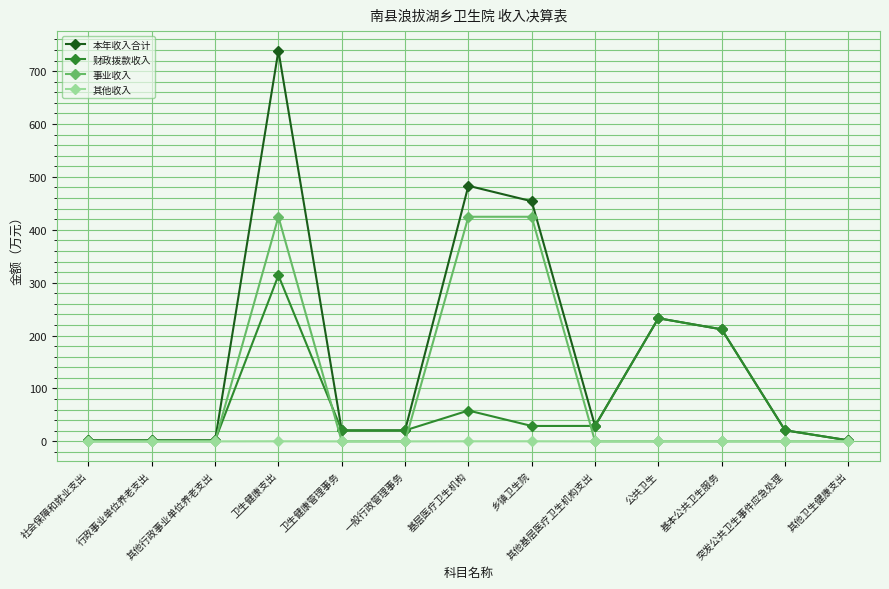

The value of 财政拨款收入 at 基本公共卫生服务 is 316.5. True or false?

False